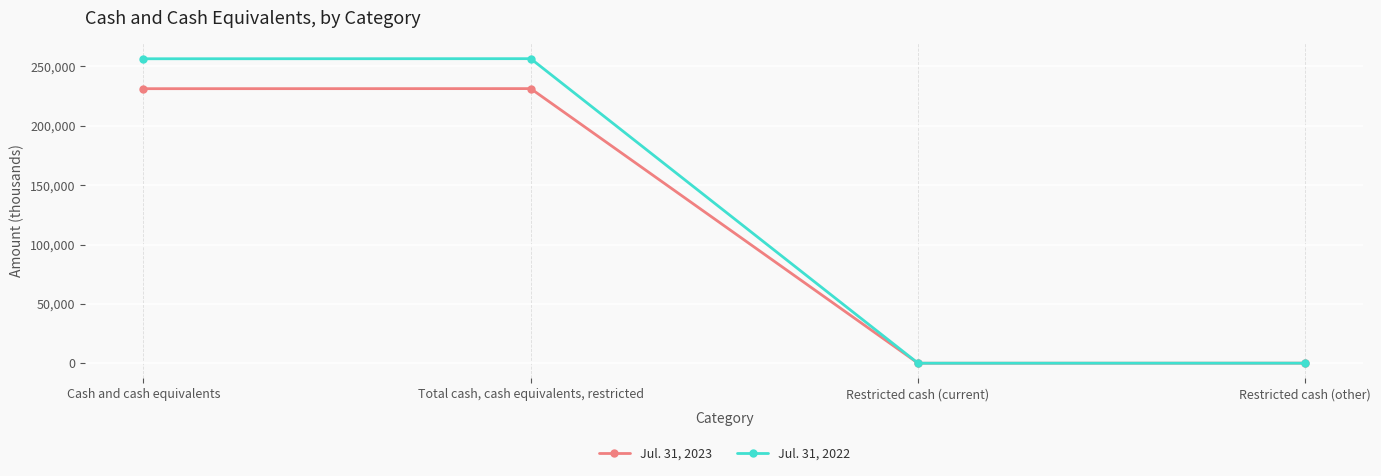

Is it true that Jul. 31, 2023 equals 5 at Restricted cash (current)?

True